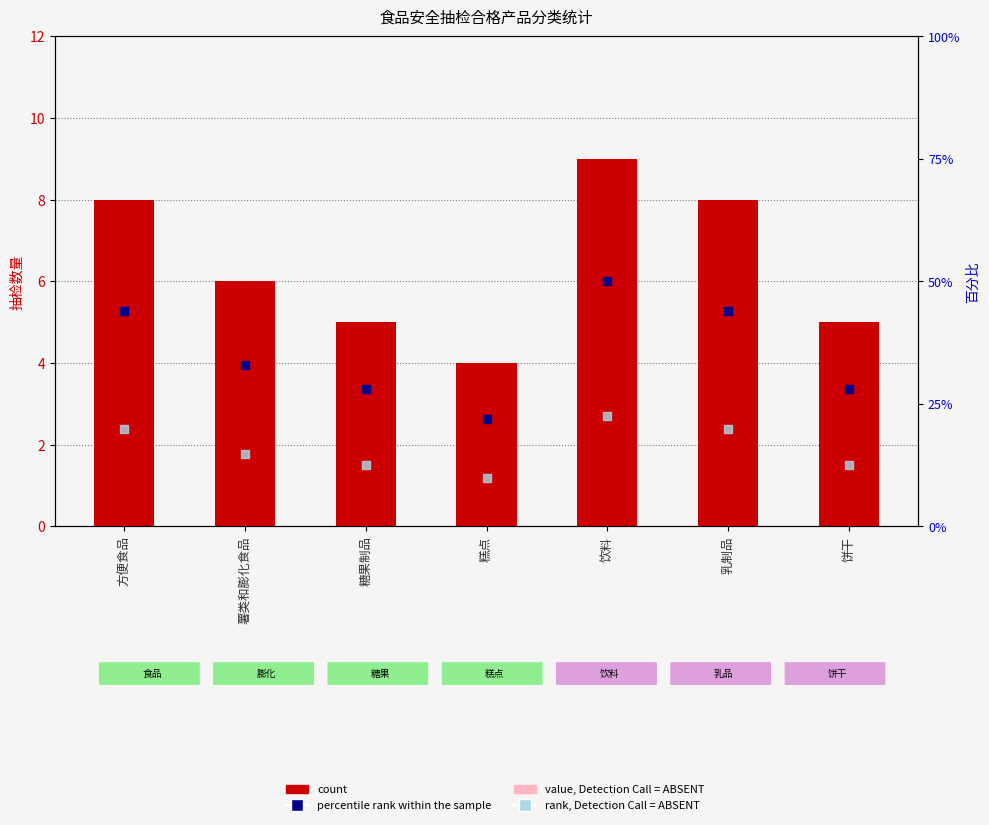

What are all the series names shown in the legend?

count, value, Detection Call = ABSENT, percentile rank within the sample, rank, Detection Call = ABSENT